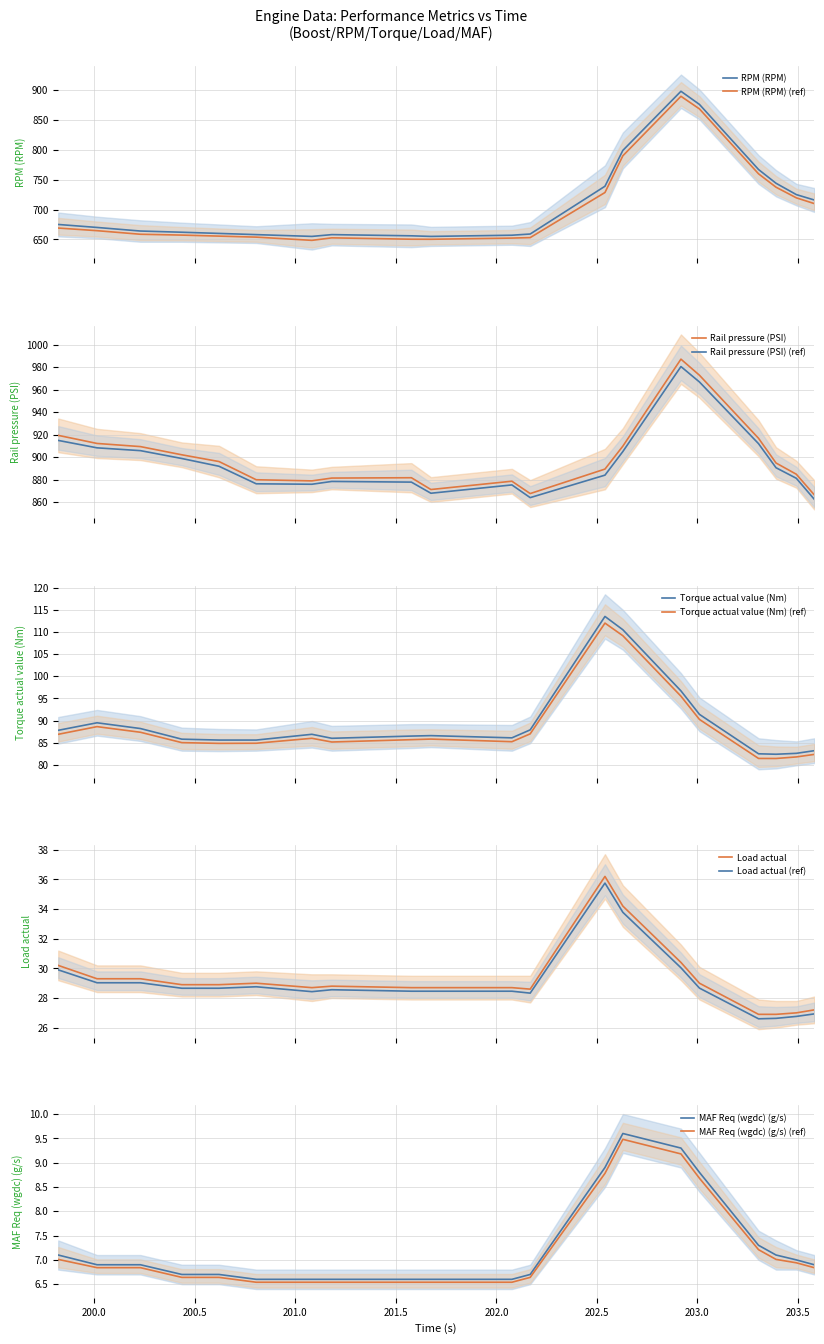

What is the greatest value displayed?

987.2